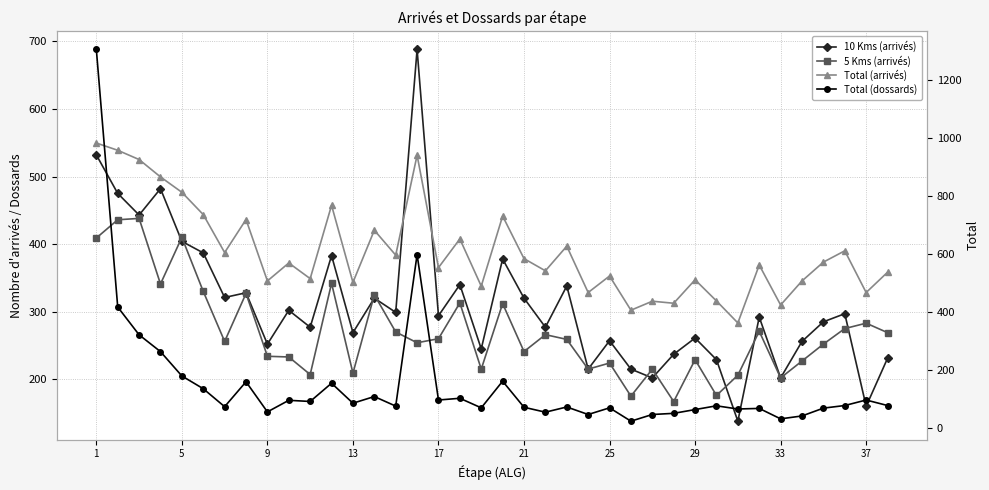

Reading left to right, transcribe all the data shown in this chart.

10 Kms (arrivés): 532	475	443	482	404	387	321	328	252	302	277	383	269	320	299	688	294	340	245	378	320	277	338	215	257	215	202	237	261	229	138	292	202	256	285	297	160	231
5 Kms (arrivés): 409	436	438	341	410	330	256	327	234	233	207	342	209	325	270	254	260	313	215	312	241	266	259	215	224	175	215	167	229	176	206	271	202	227	252	275	283	269
Total (arrivés): 984	959	927	867	814	737	606	720	508	570	516	769	503	683	597	942	554	653	490	732	585	543	628	468	525	407	438	431	512	439	363	563	425	508	573	612	468	538
Total (dossards): 1307	418	322	264	180	136	74	160	56	96	92	155	86	109	76	599	97	103	70	162	72	55	73	47	70	24	47	51	64	77	66	68	32	42	69	78	97	78